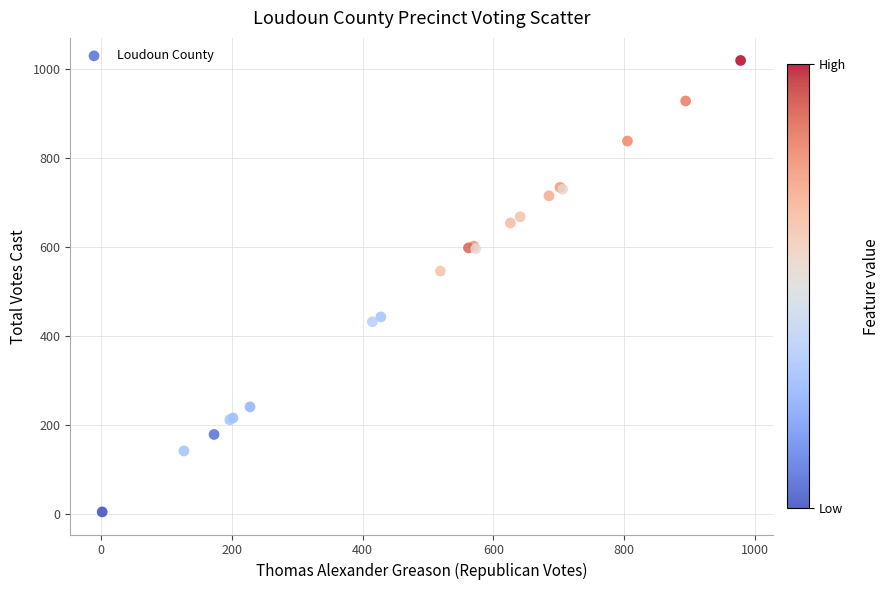

What Y value in the scatter plot is closest to 512?

546